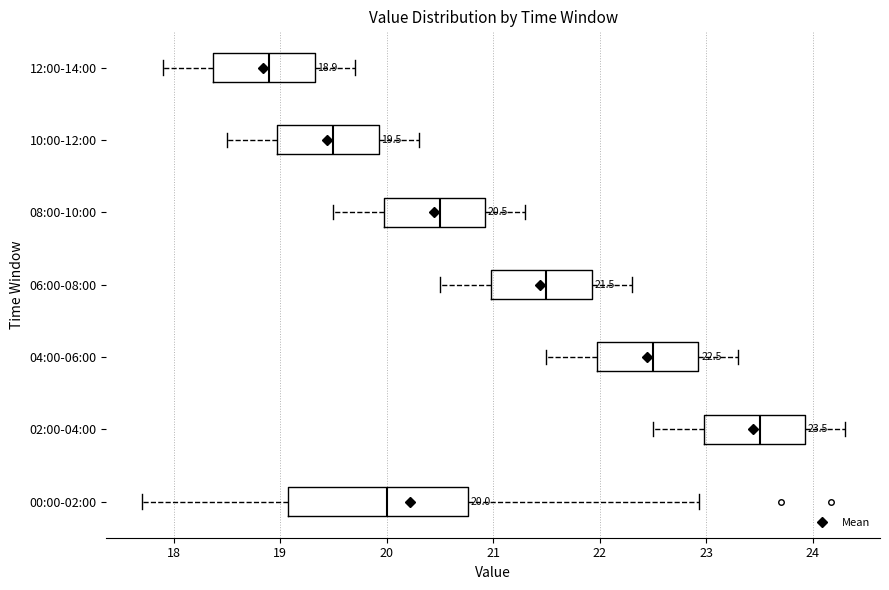

Which box has the furthest to the right median line?

02:00-04:00